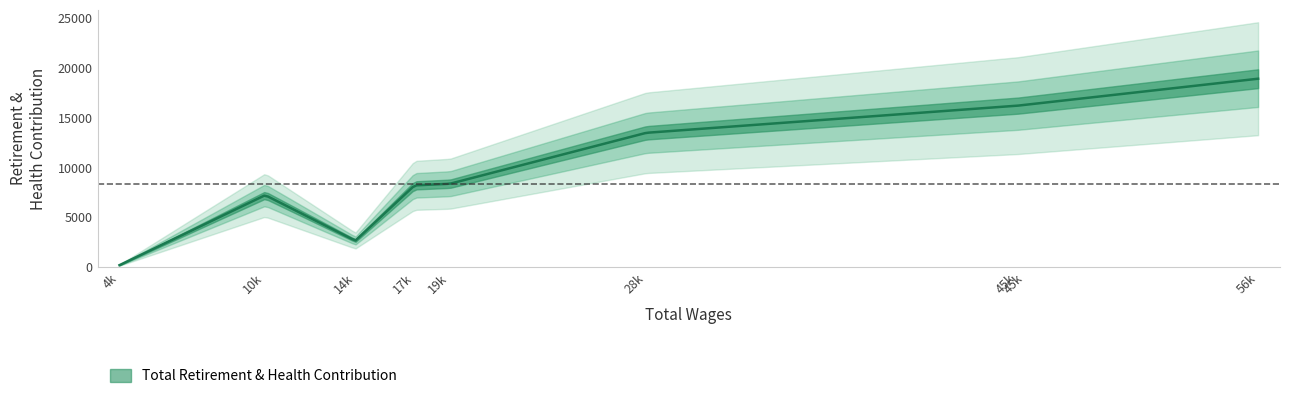

What is the average value?

10172